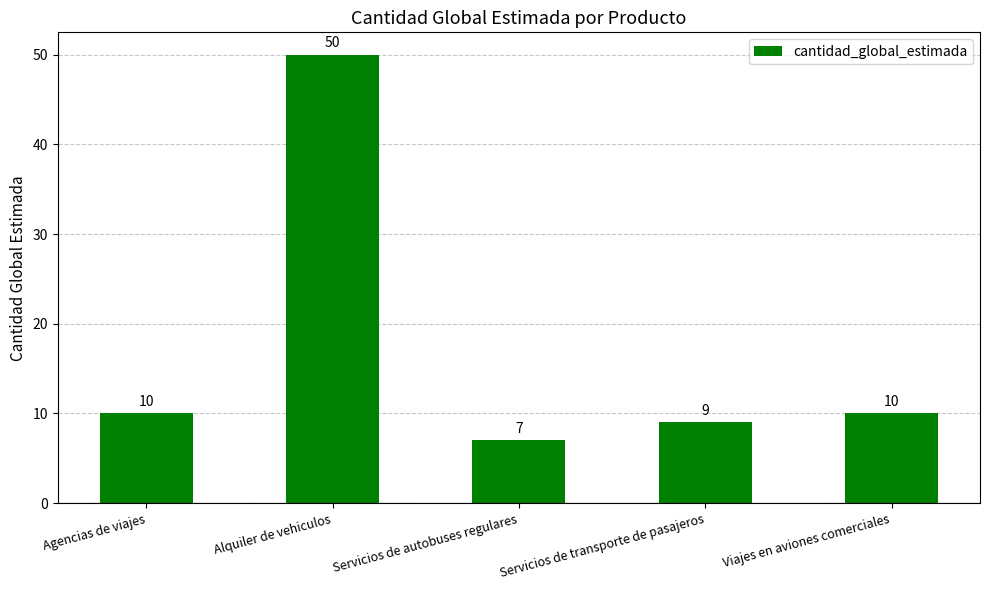

Approximately how many times larger is the value at Servicios de autobuses regulares compared to Agencias de viajes?

0.7